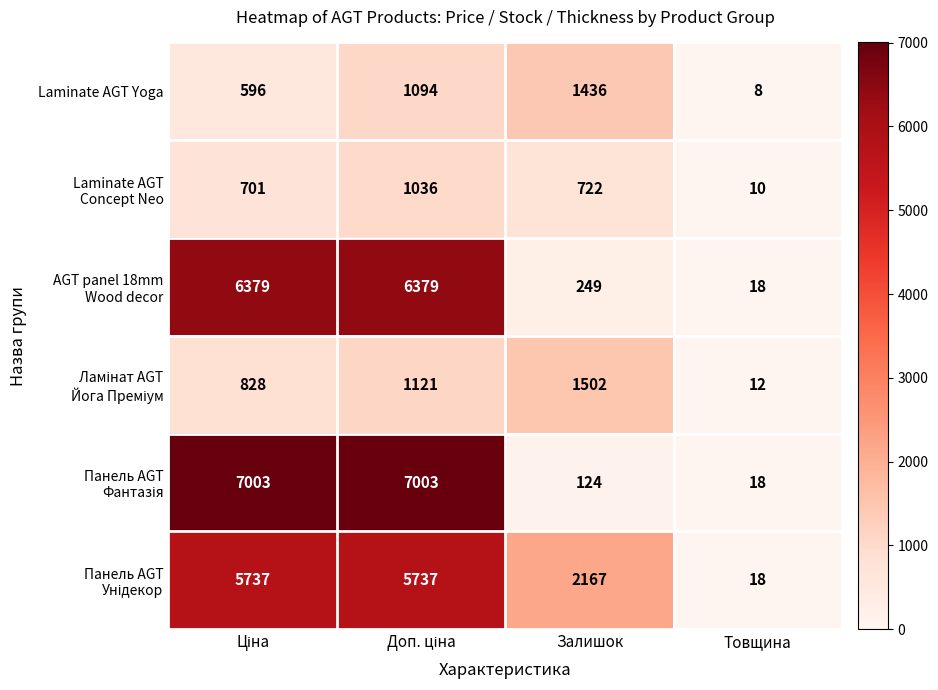

What is the difference between the maximum and minimum values in the Laminate AGT Yoga series?

1428